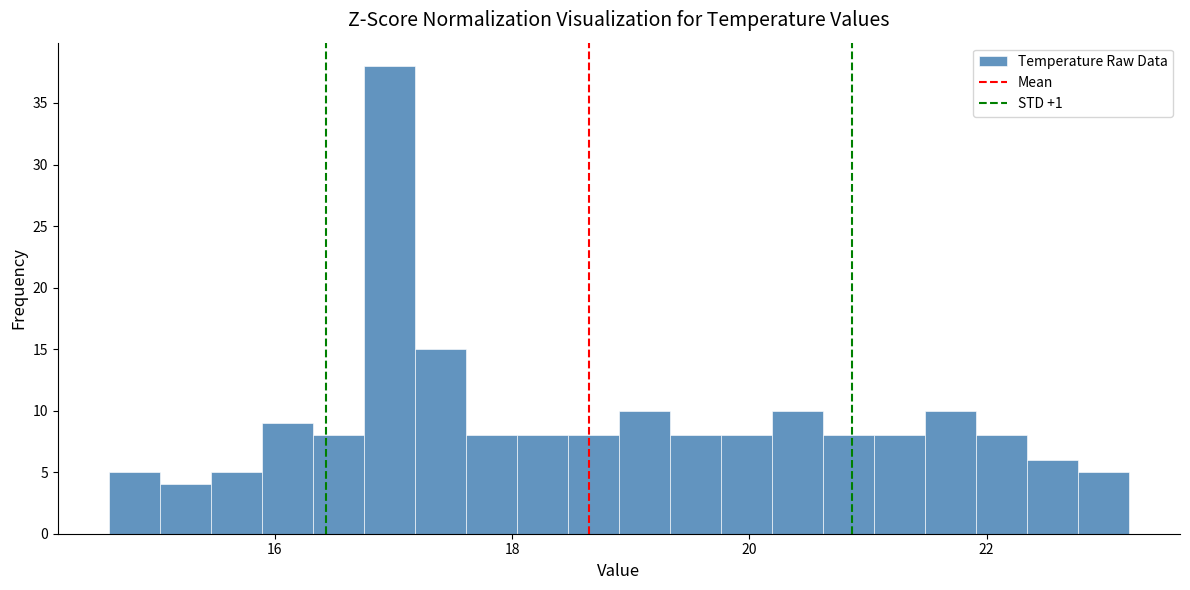

Read against the x-axis, roughly where is the centre of the tallest bar?

17.0